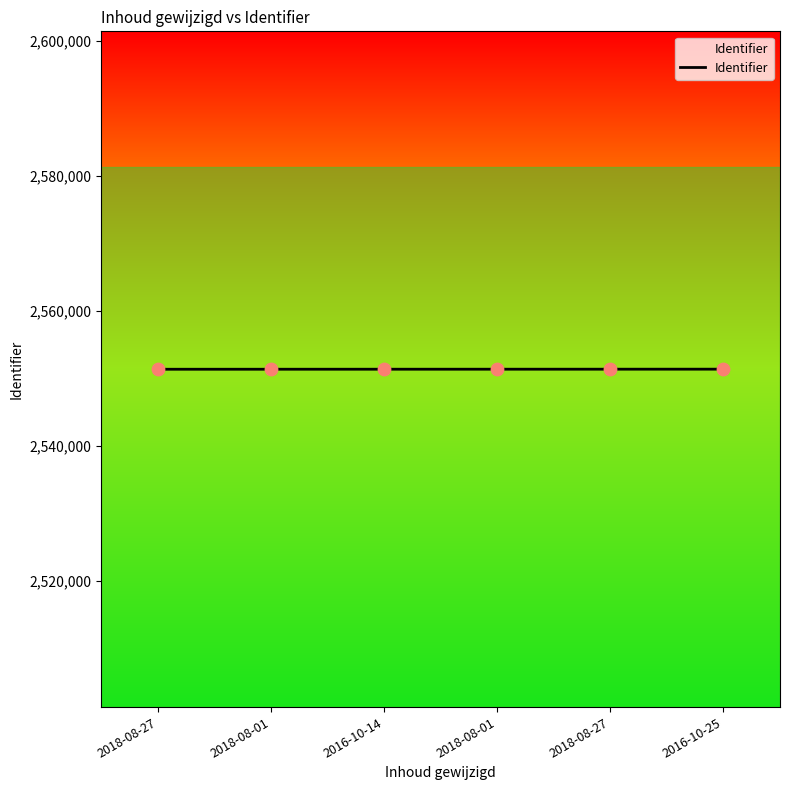

What is the ratio of the value at 2018-08-01 to the value at 2018-08-01?

1.0